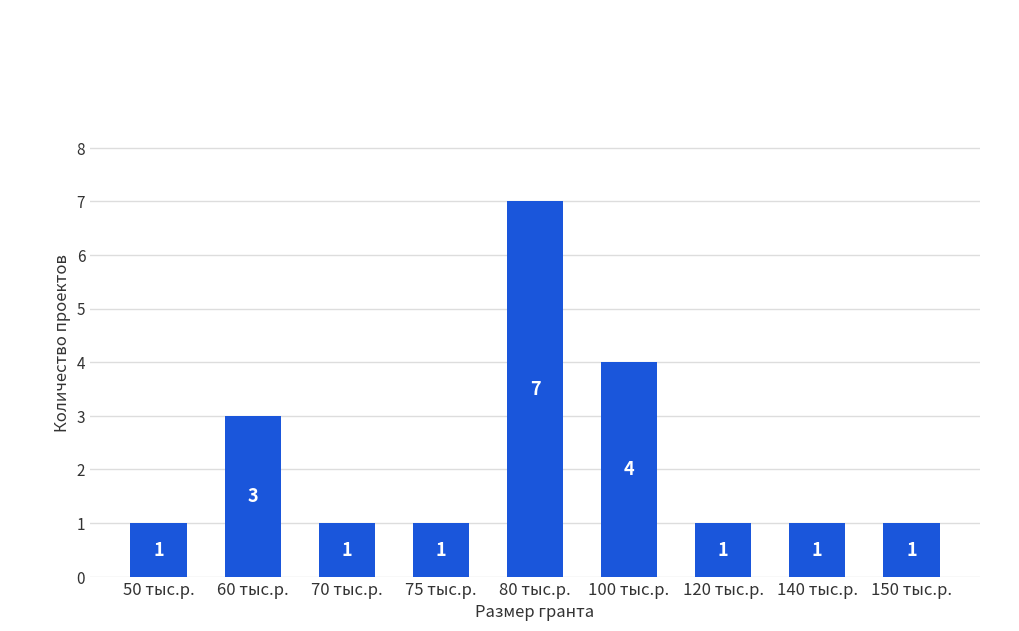

The chart shows a value of 3 at 60 тыс.р.. True or false?

True